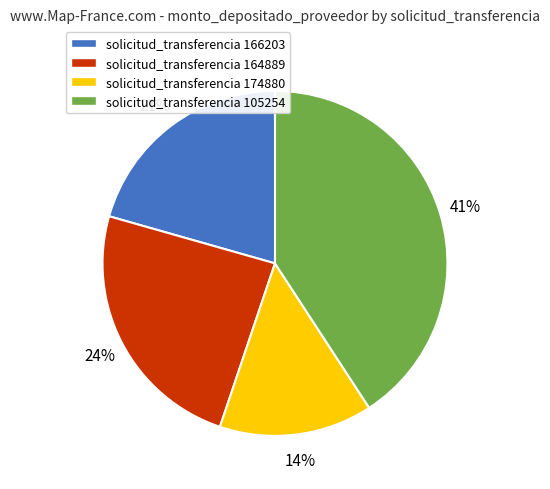

Which has a higher value, solicitud_transferencia 105254 or solicitud_transferencia 174880?

solicitud_transferencia 105254